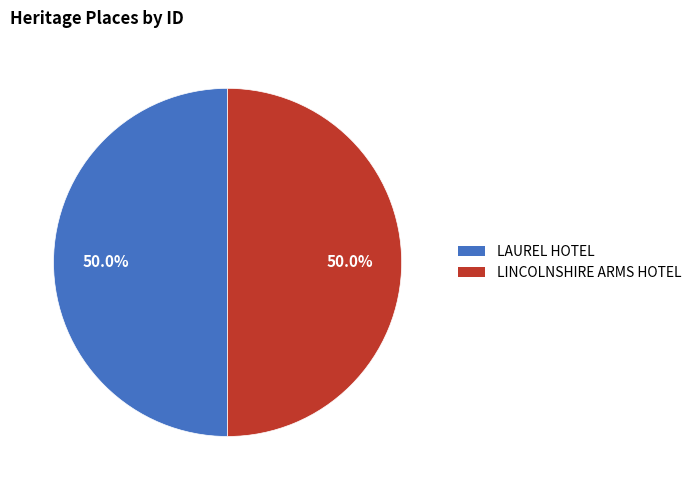

The LINCOLNSHIRE ARMS HOTEL slice represents 42% of the pie. True or false?

False